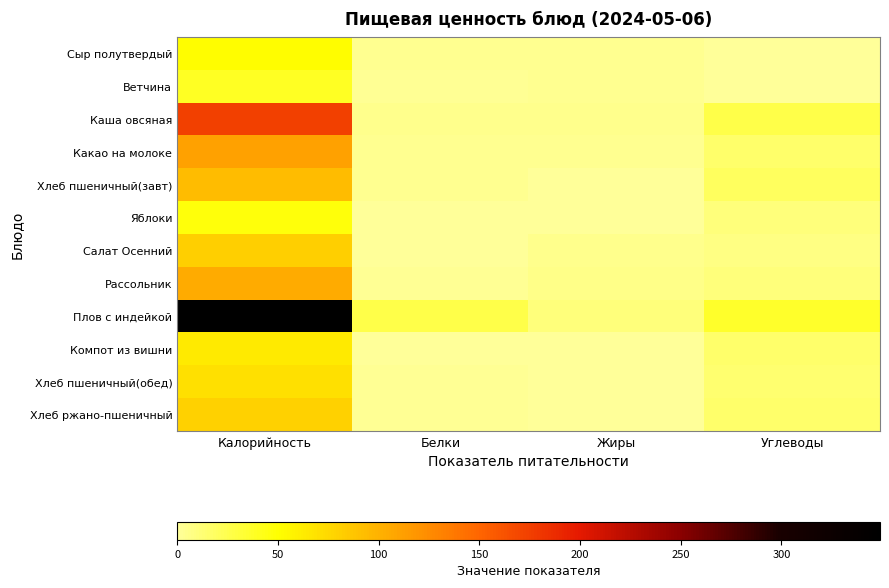

Reading right to left, what are all the values shown in this chart?

Сыр полутвердый: Углеводы=0.0	Жиры=3.9	Белки=3.9	Калорийность=51.6
Ветчина: Углеводы=0.3	Жиры=3.3	Белки=1.9	Калорийность=38.4
Каша овсяная: Углеводы=26.0	Жиры=5.3	Белки=5.2	Калорийность=174.0
Какао на молоке: Углеводы=16.3	Жиры=3.2	Белки=4.0	Калорийность=111.2
Хлеб пшеничный(завт): Углеводы=19.3	Жиры=0.4	Белки=3.2	Калорийность=94.0
Яблоки: Углеводы=9.8	Жиры=0.4	Белки=0.4	Калорийность=47.0
Салат Осенний: Углеводы=7.7	Жиры=5.2	Белки=1.1	Калорийность=81.7
Рассольник: Углеводы=10.9	Жиры=6.0	Белки=1.6	Калорийность=104.5
Плов с индейкой: Углеводы=35.8	Жиры=10.4	Белки=26.2	Калорийность=349.0
Компот из вишни: Углеводы=15.4	Жиры=0.0	Белки=0.2	Калорийность=63.6
Хлеб пшеничный(обед): Углеводы=14.5	Жиры=0.3	Белки=2.4	Калорийность=70.5
Хлеб ржано-пшеничный: Углеводы=15.9	Жиры=0.5	Белки=2.6	Калорийность=79.2